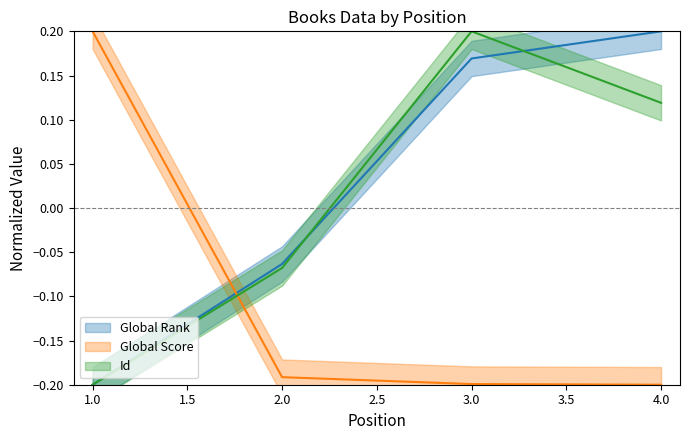

True or false: Global Rank has more than 1 interior local peaks.

False